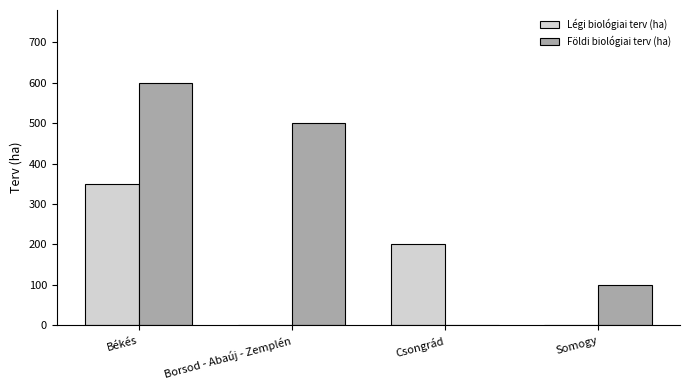

Is it true that Földi biológiai terv (ha) equals -181 at Csongrád?

False